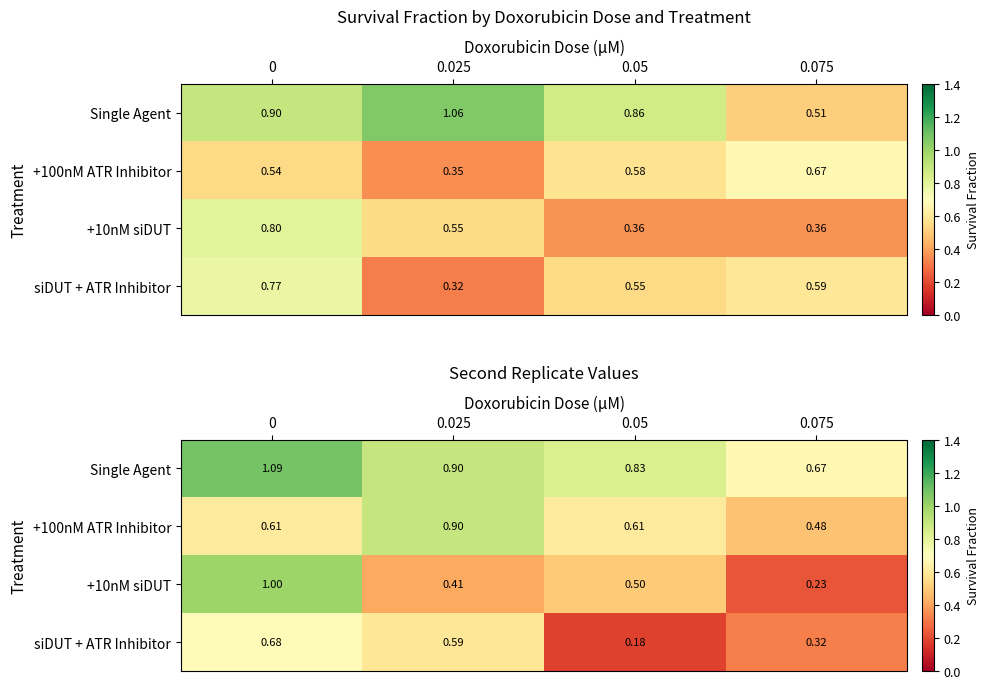

List the series in order of their peak value, lowest first.

siDUT + ATR Inhibitor, +100nM ATR Inhibitor, +10nM siDUT, Single Agent